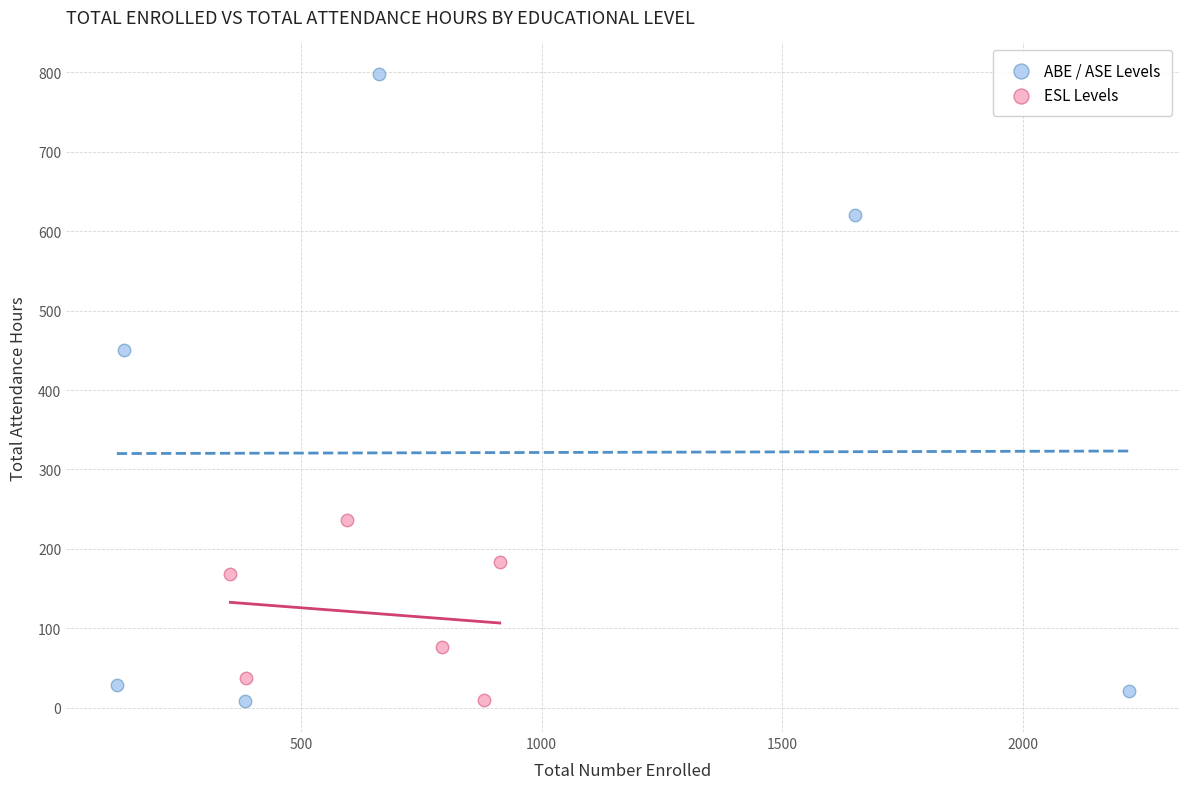

Which series reaches the maximum Y coordinate?

ABE / ASE Levels